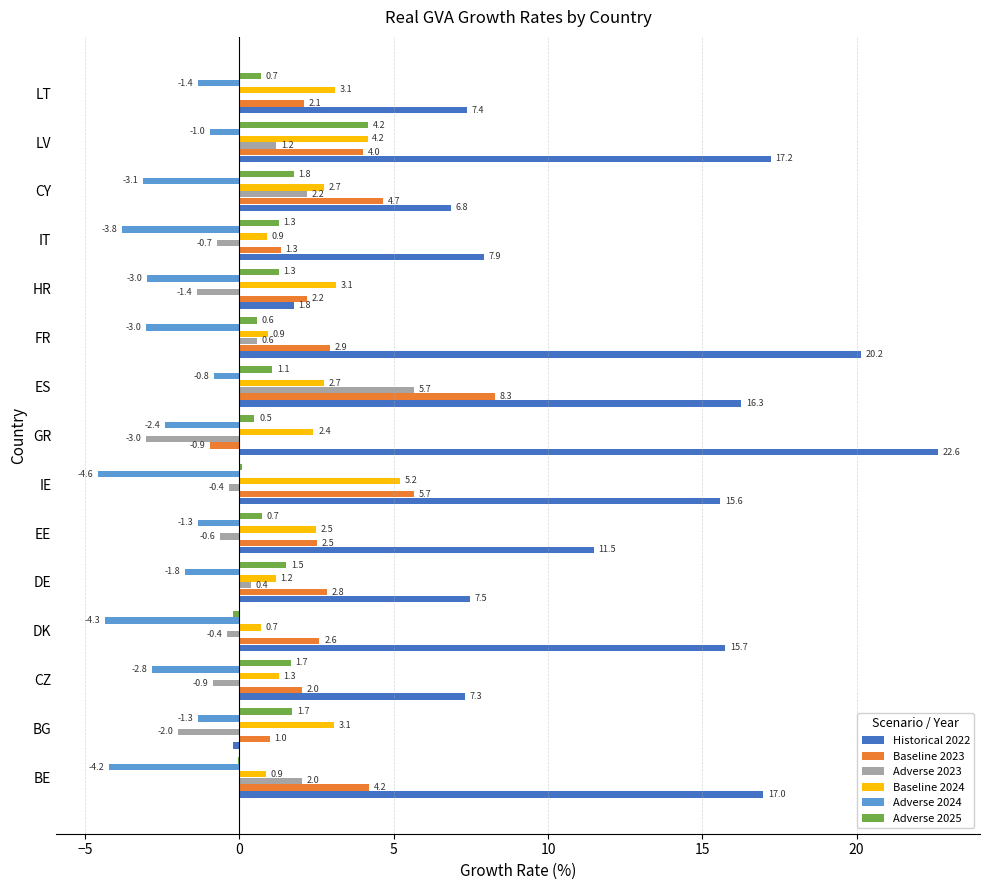

Is it true that Adverse 2024 equals -2.3 at EE?

False